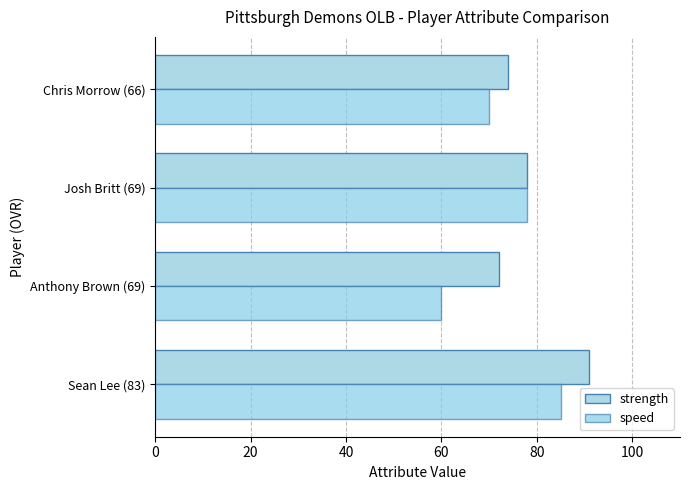

Which category has the lowest value in the strength series?

Anthony Brown (69)